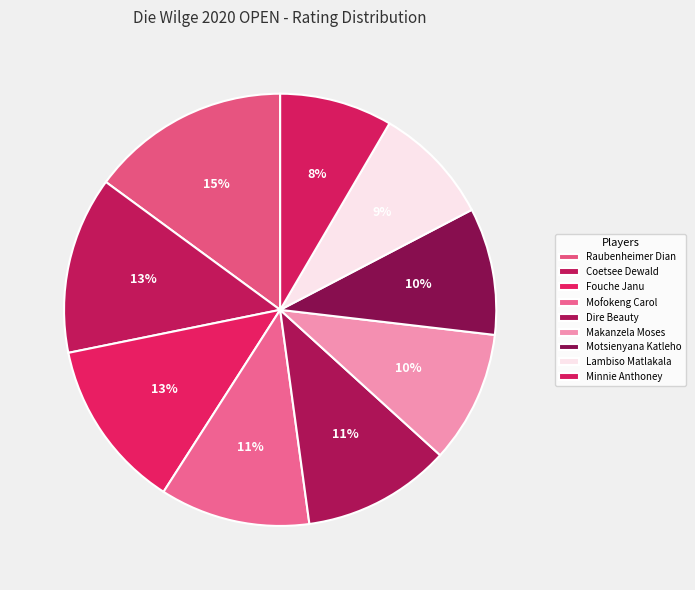

Does Lambiso Matlakala represent more than half of the total?

No